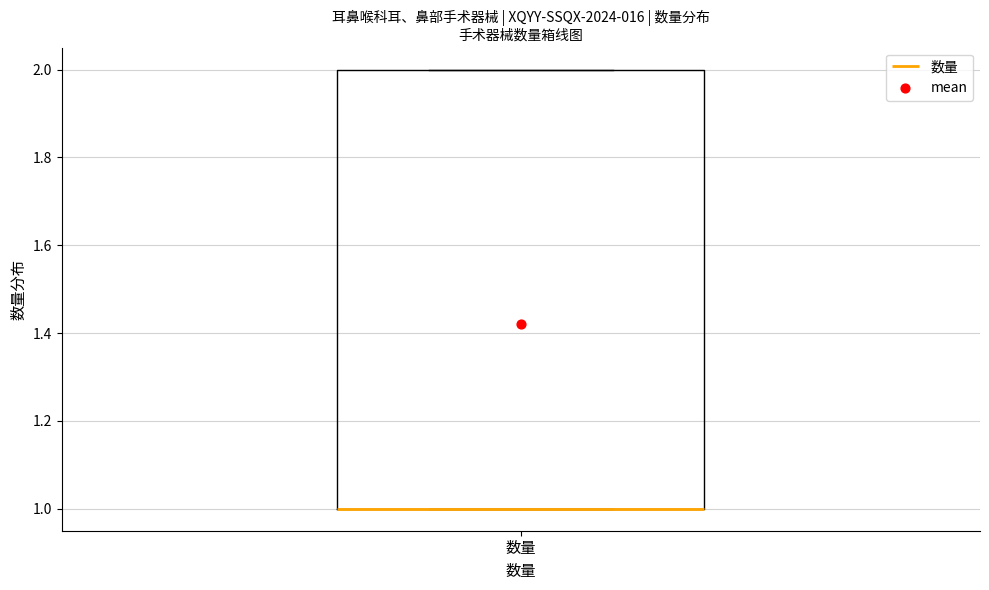

Where is the upper edge of the box for 数量 on the y-axis? The values are not printed on the chart, so give them approximately, as read against the axis.

2